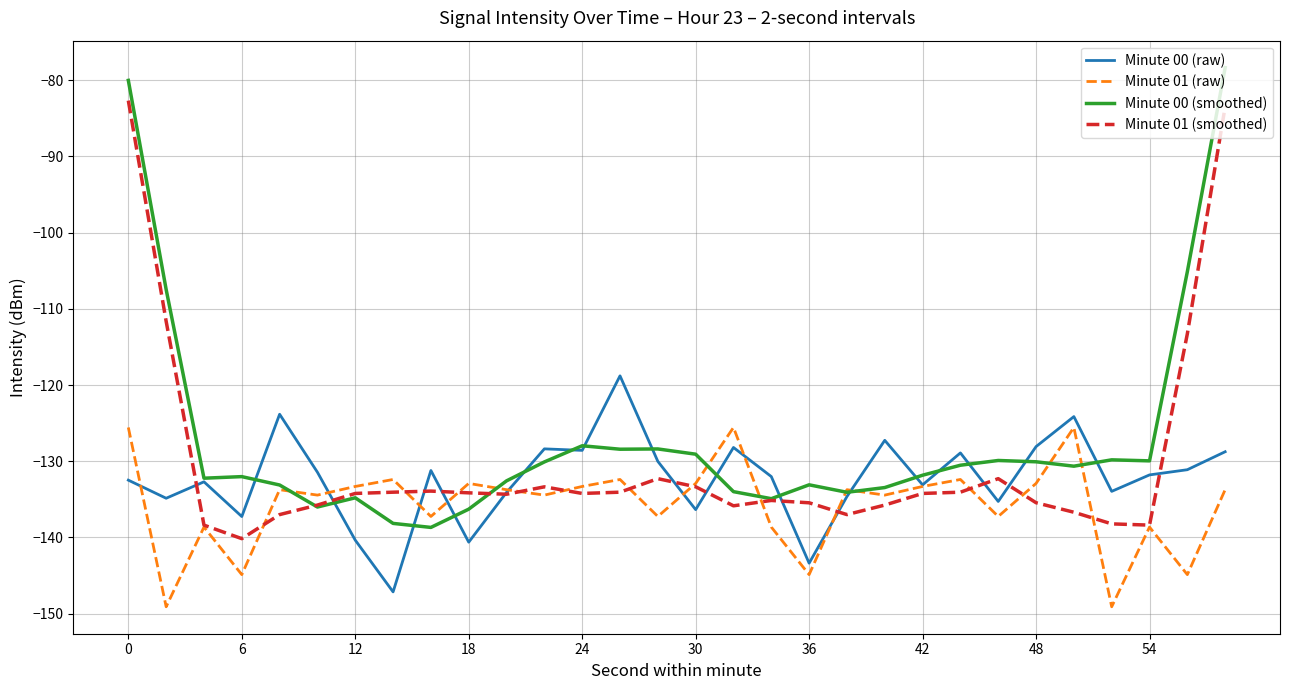

How many distinct data groups are displayed?

4